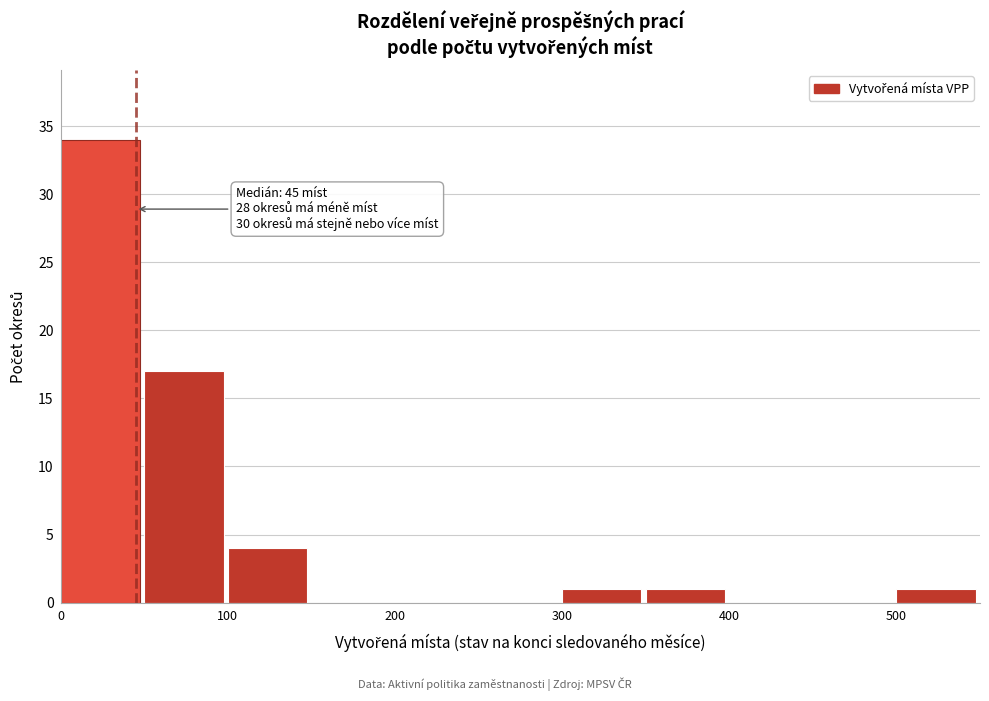

Which range on the x-axis has the tallest bar?

0 to 50